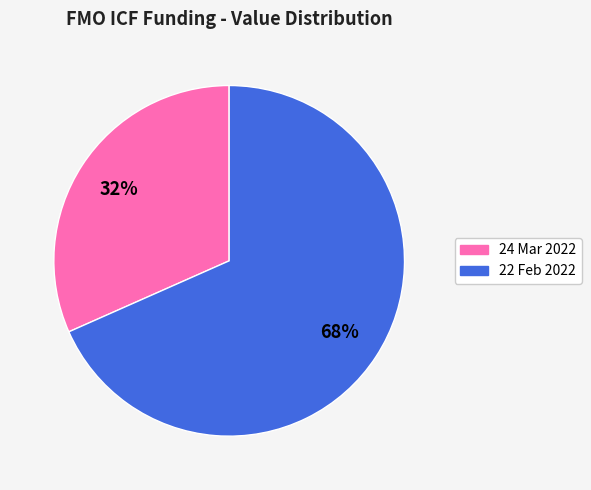

To the nearest percent, what percentage of the pie is 24 Mar 2022?

32%